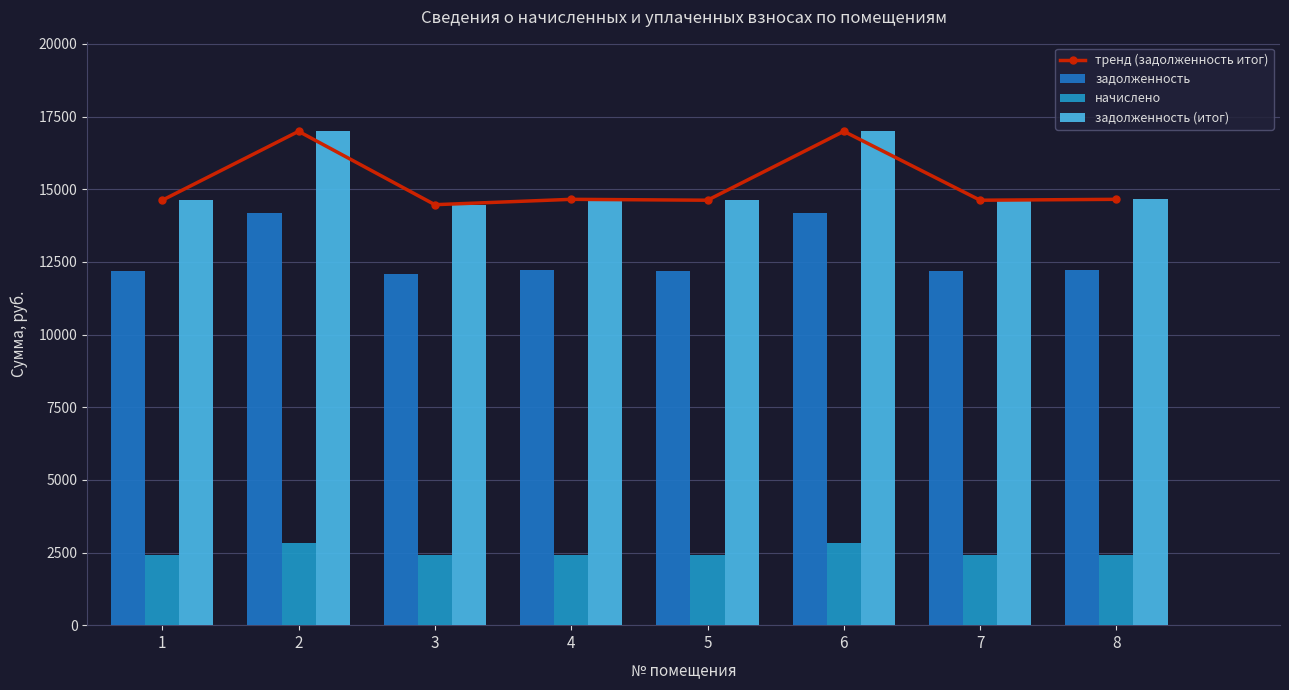

How many categories are shown in the chart?

8